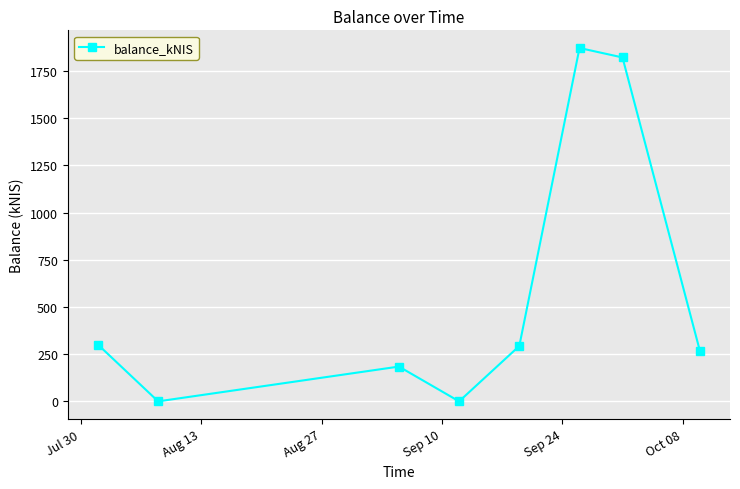

What is the average value?

592.3